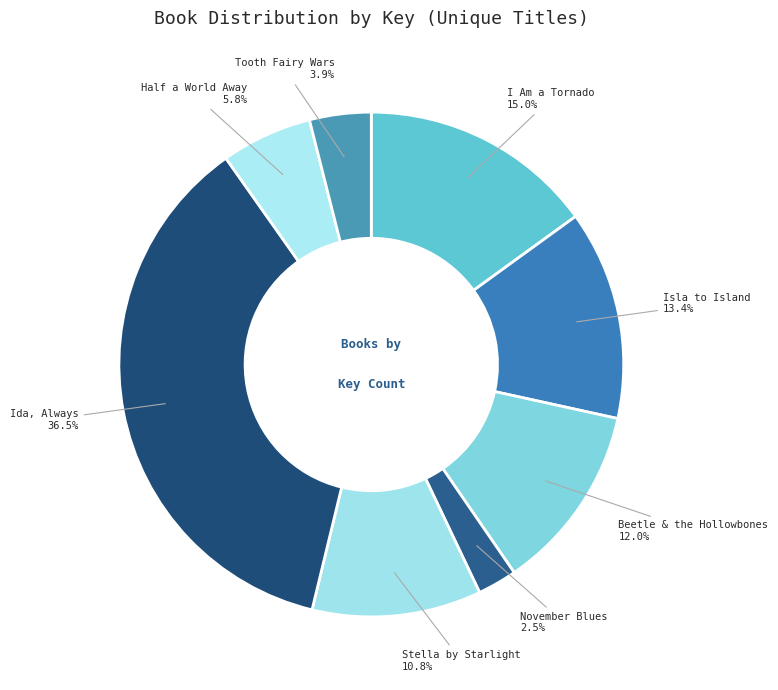

Rank the categories by value from highest to lowest.

Ida, Always, I Am a Tornado, Isla to Island, Beetle & the Hollowbones, Stella by Starlight, Half a World Away, Tooth Fairy Wars, November Blues